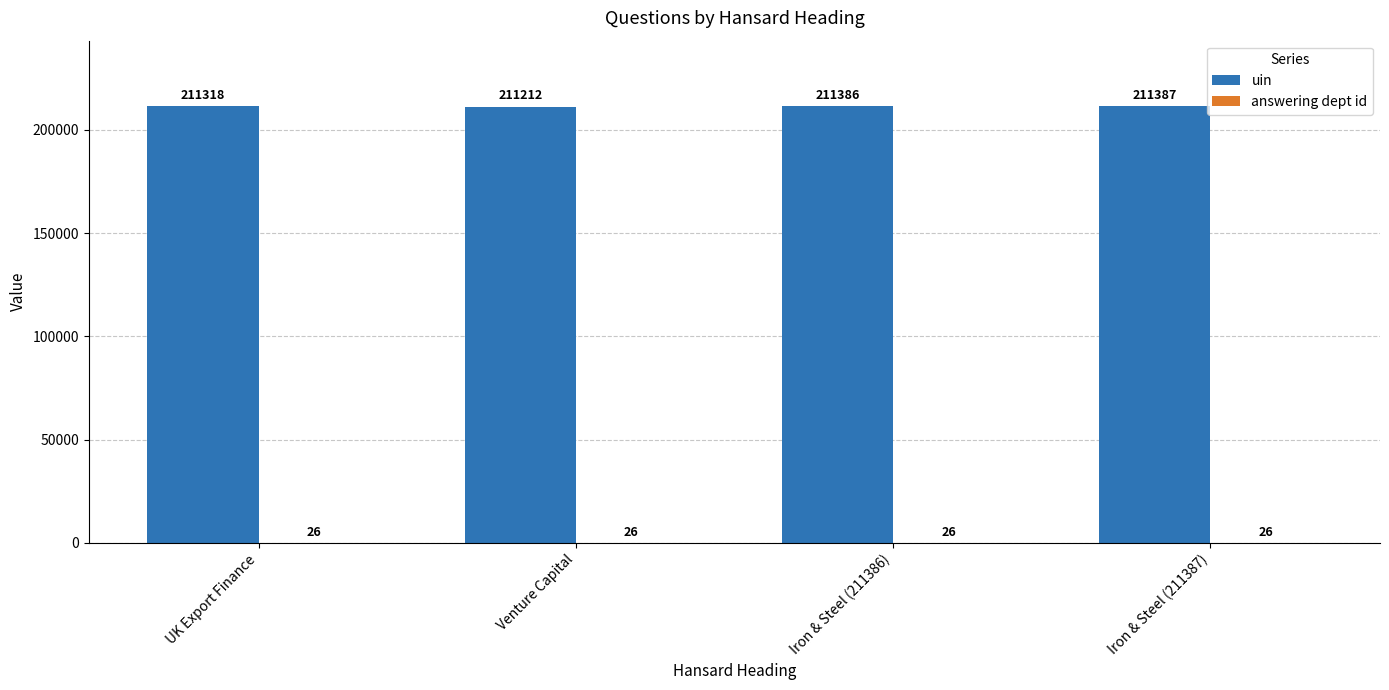

What is the sum of the uin values at Iron & Steel (211387) and UK Export Finance?

422705